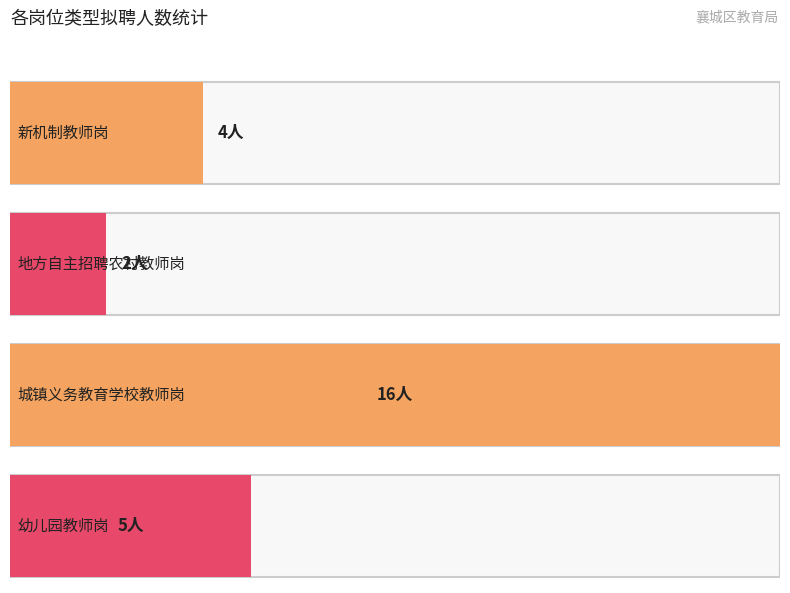

Are the bars grouped side by side (vs. stacked)?

No